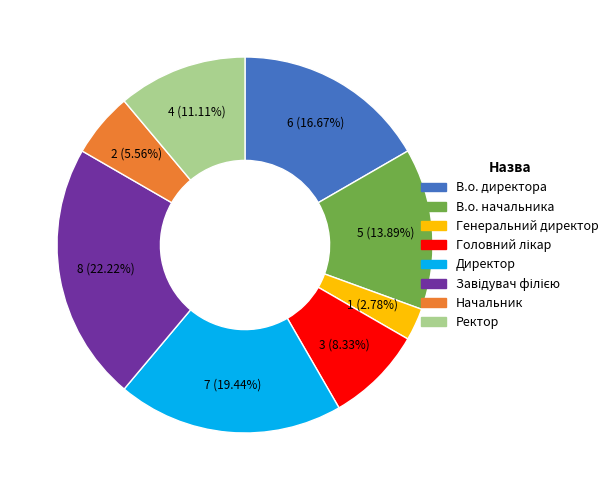

Which slice is the smallest?

Генеральний директор